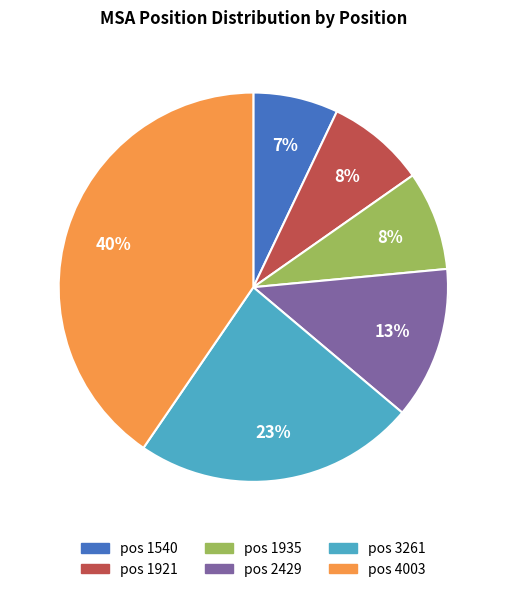

Is it true that 1921 is 23% of the pie?

False